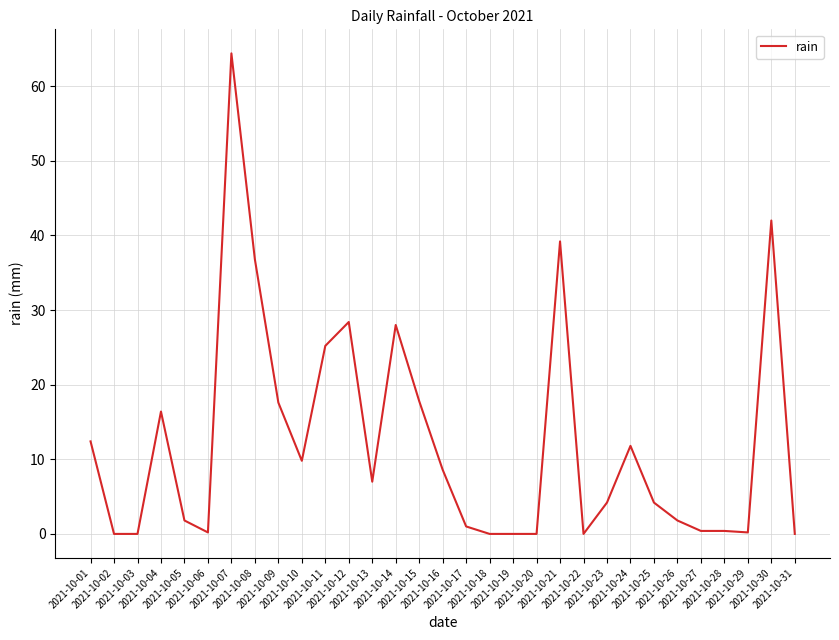

What is the difference between the maximum and minimum values?

64.4